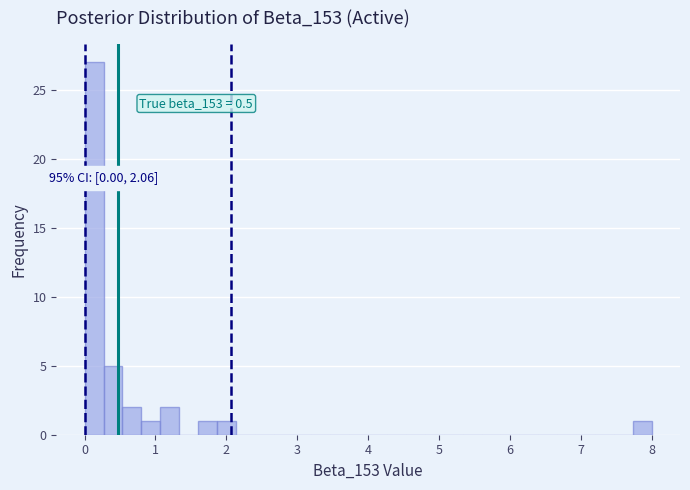

Read against the x-axis, roughly where is the centre of the tallest bar?

0.1